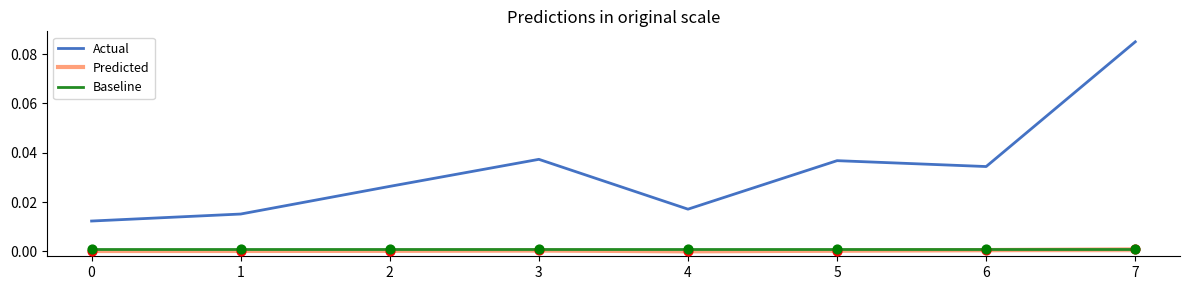

At which category is the sum across all series the highest?

7